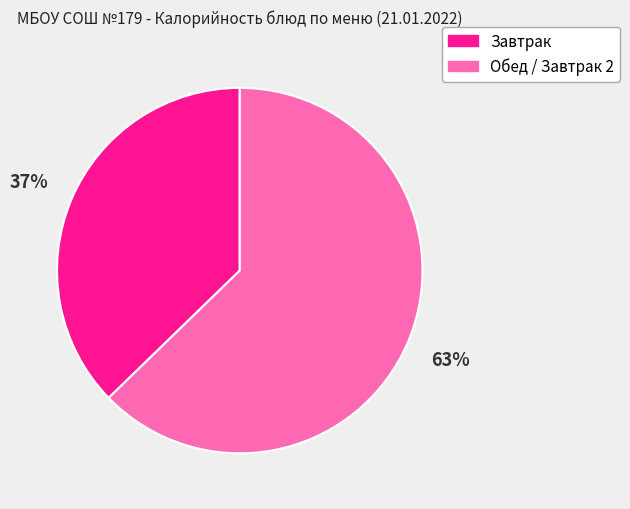

What is the majority slice?

Обед / Завтрак 2